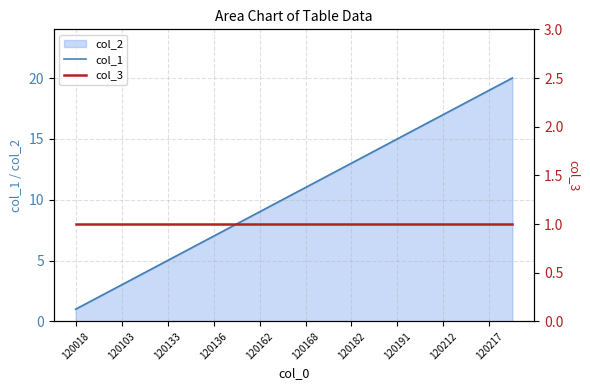

What is the average value of the col_1 series?

10